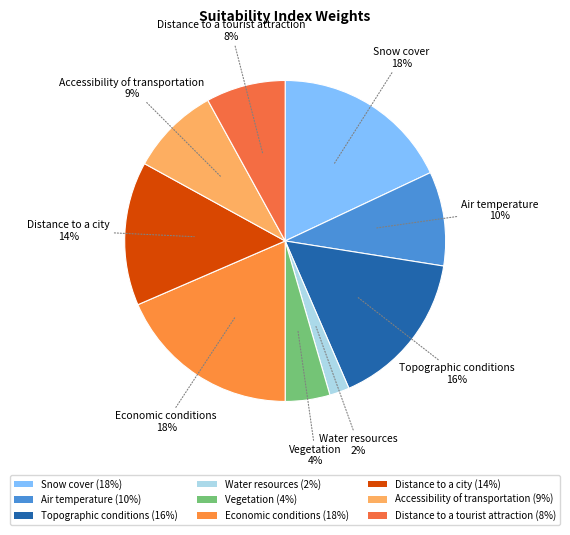

Which slice is the smallest?

Water resources